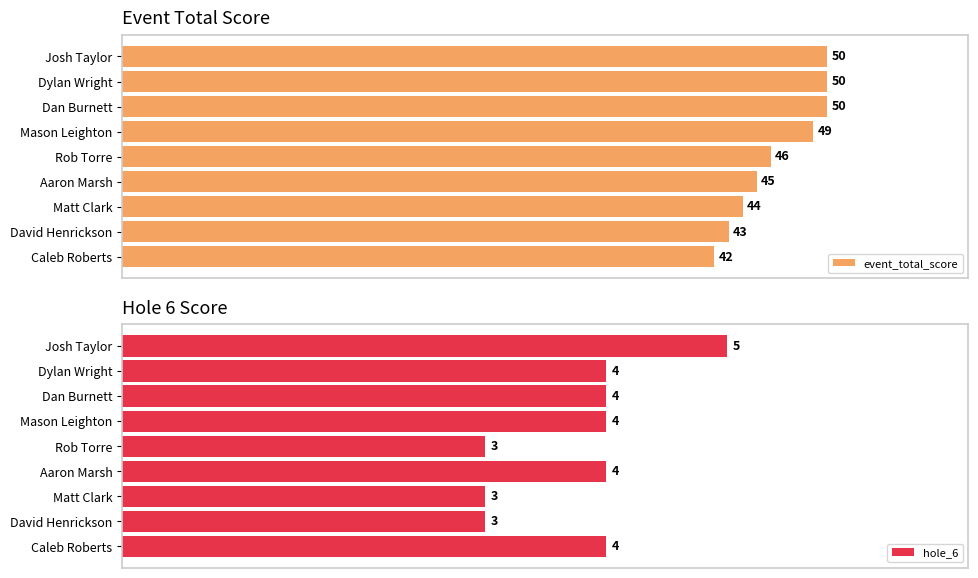

At which label is event_total_score closest to 46?

Rob Torre